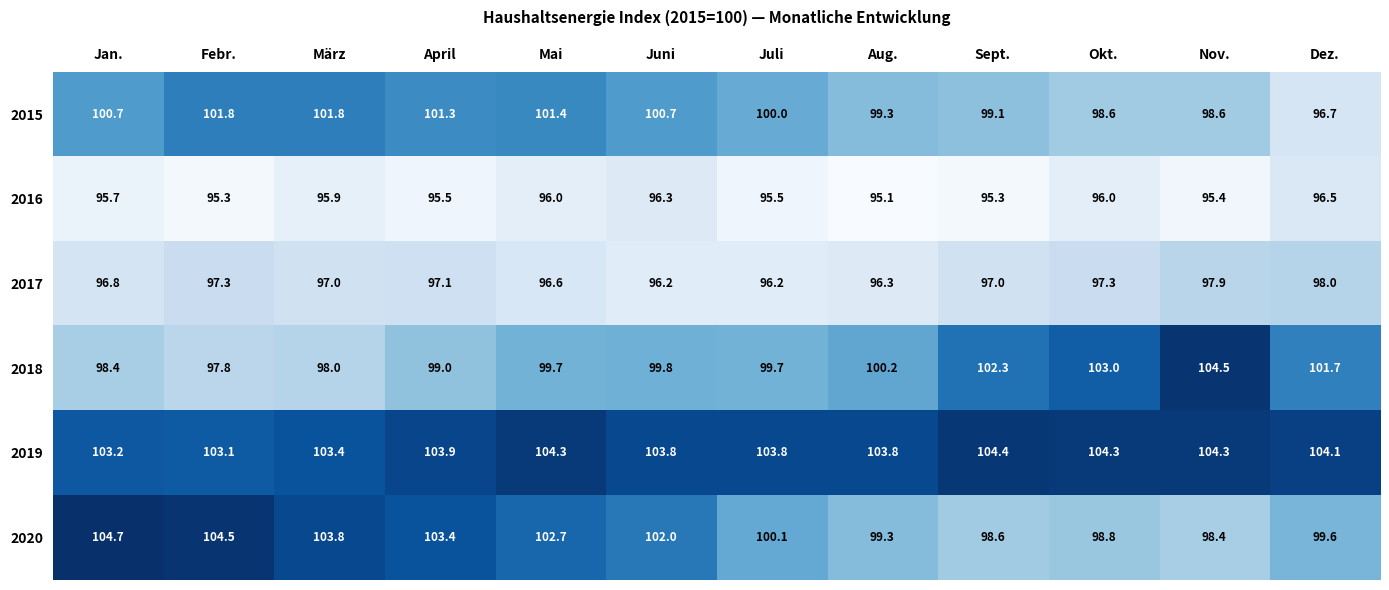

At how many categories does at least one series exceed 95?

12